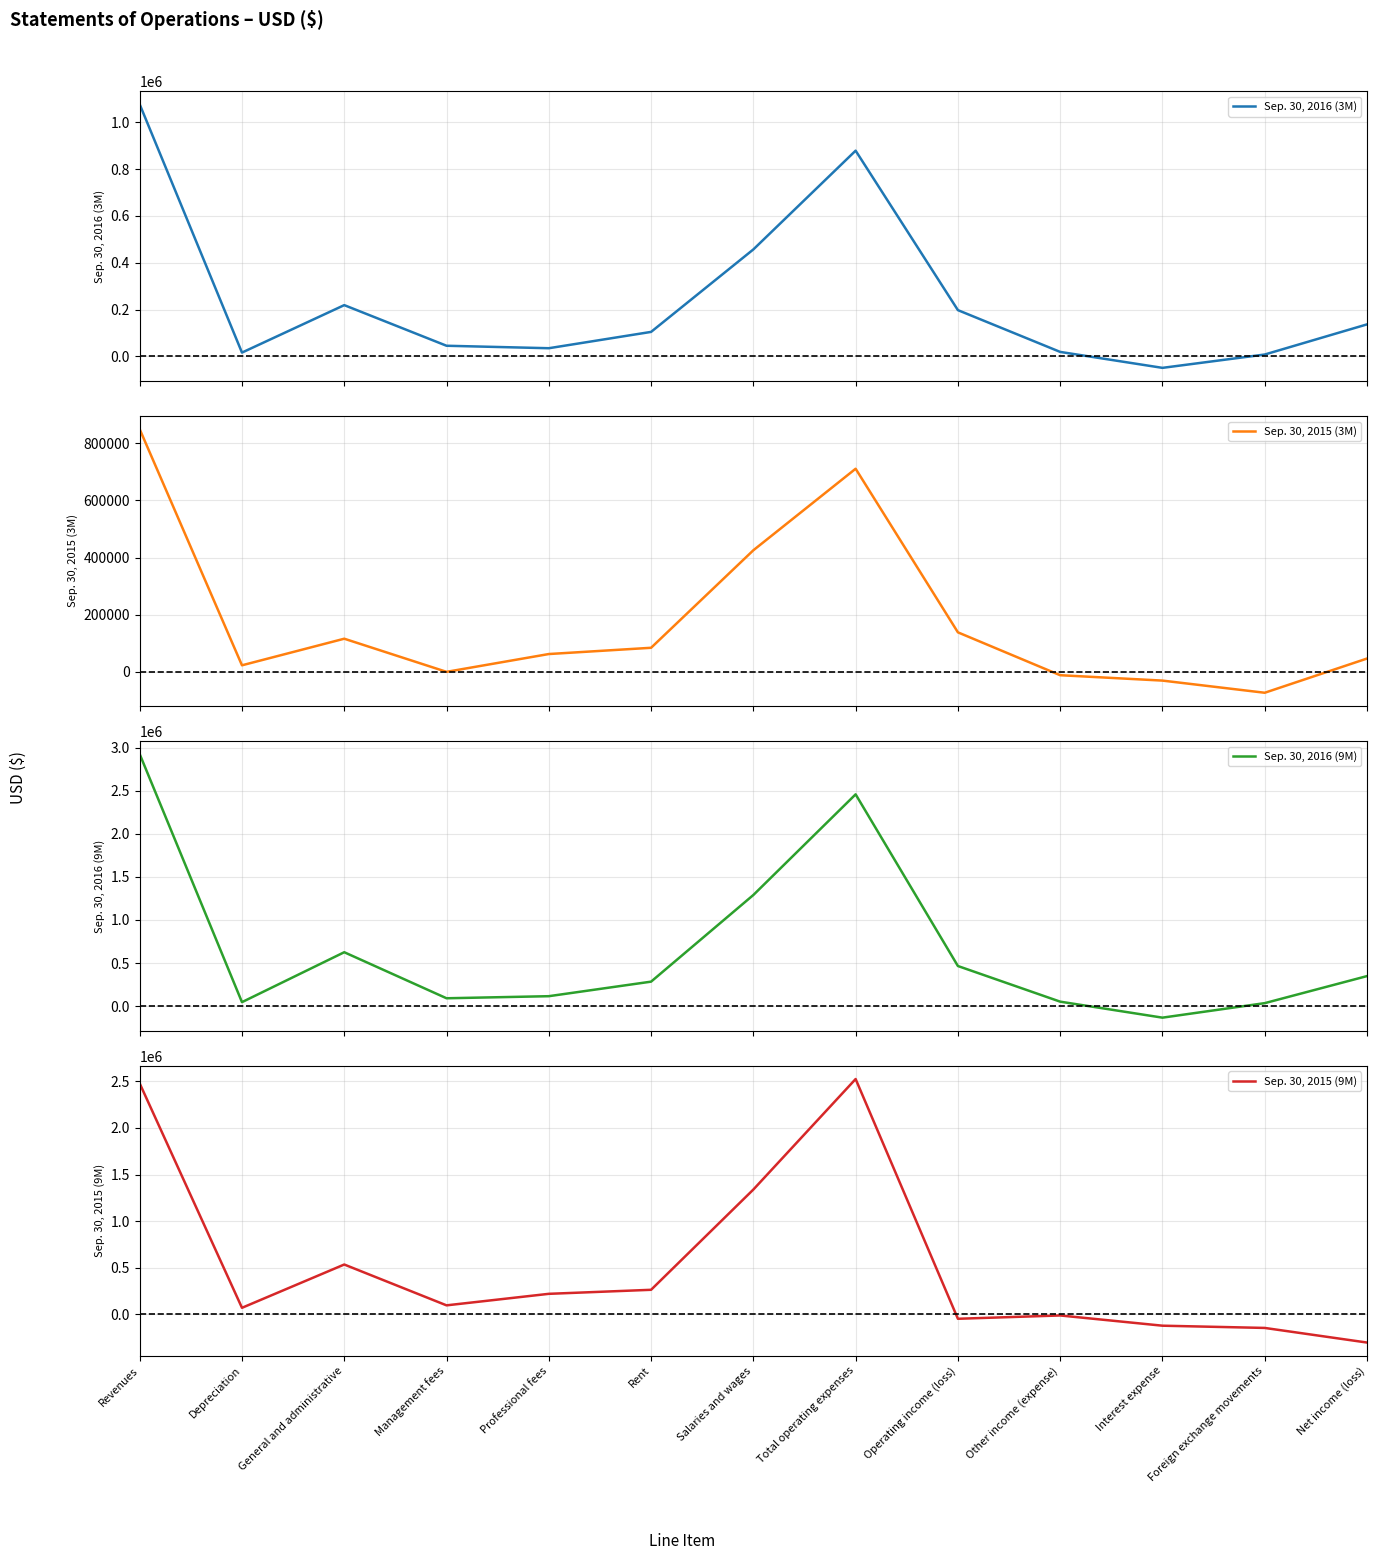

What is the label of the 1st point from the right?

Net income (loss)